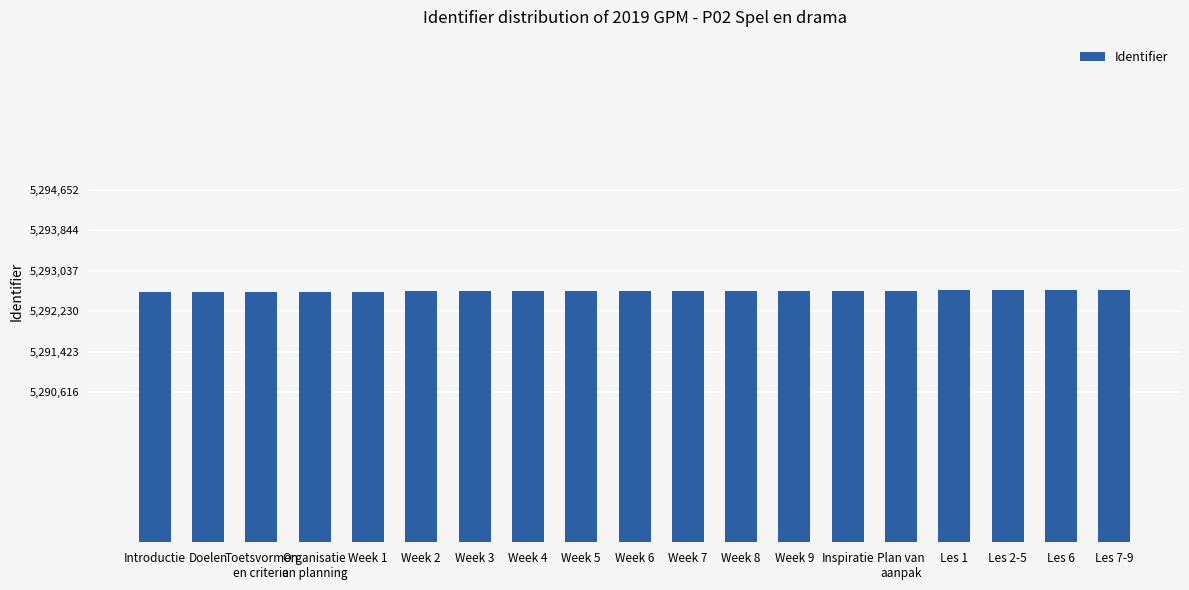

Are the bars horizontal?

No